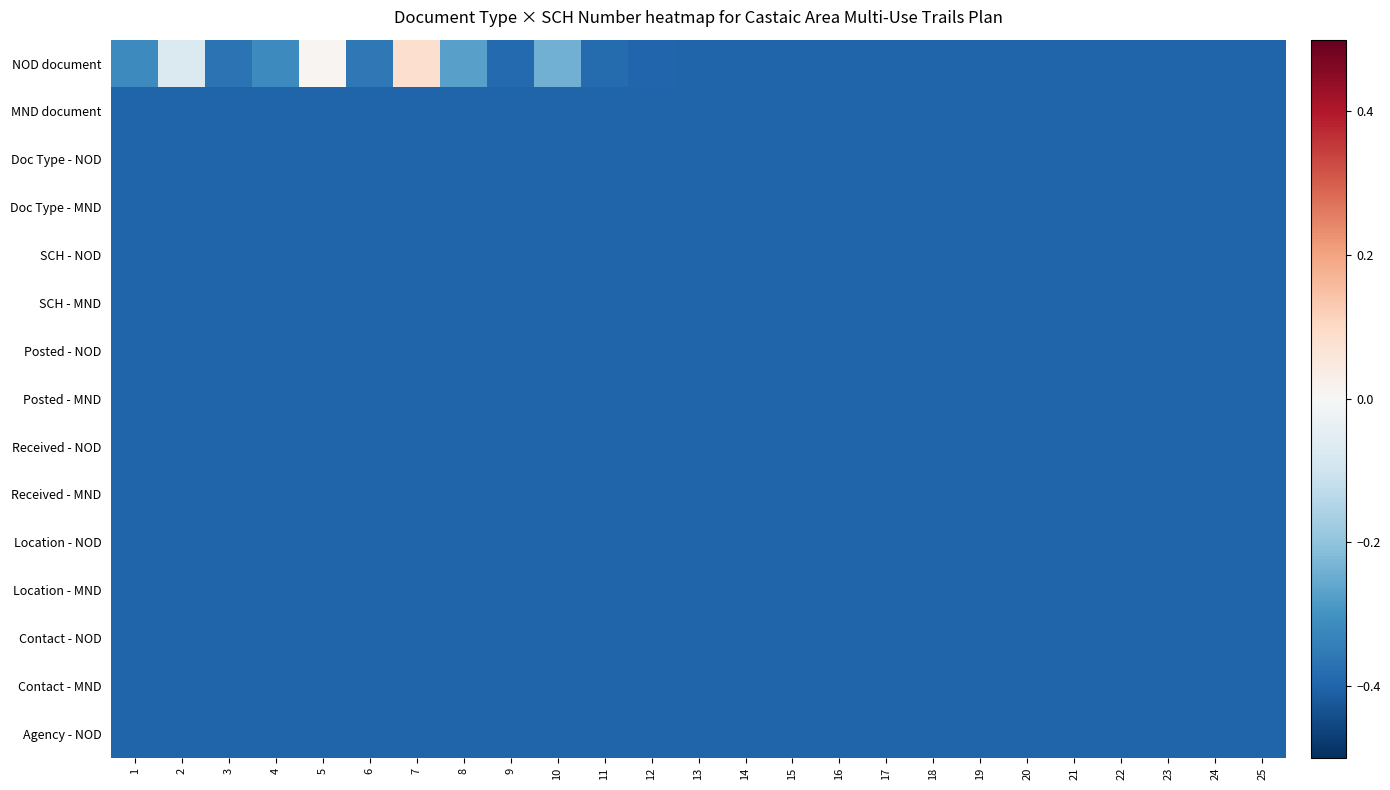

Between 3 and 16, which series saw the biggest shift?

NOD document